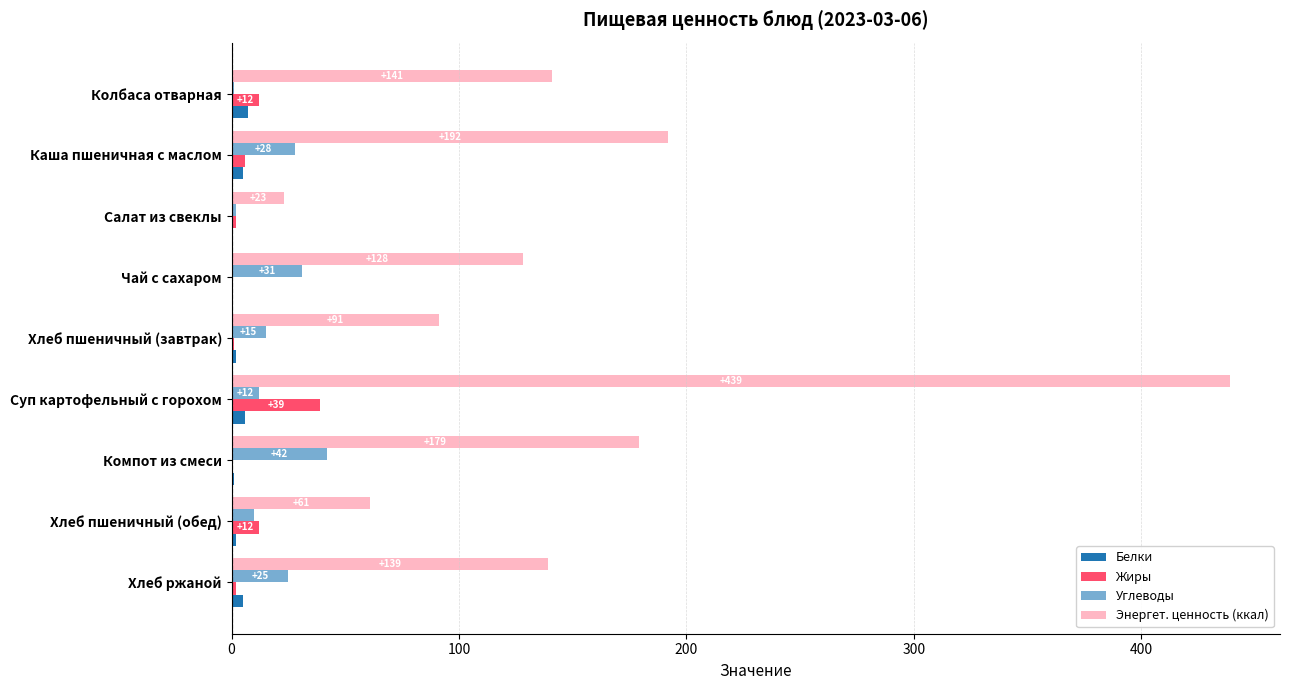

Count the number of data series in this chart.

4